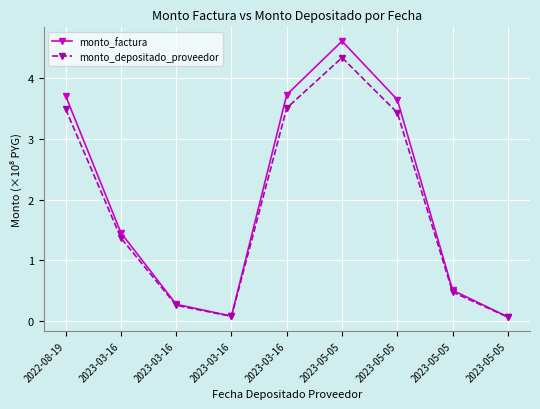

True or false: monto_factura has a value of 3.7 at 2022-08-19.

True